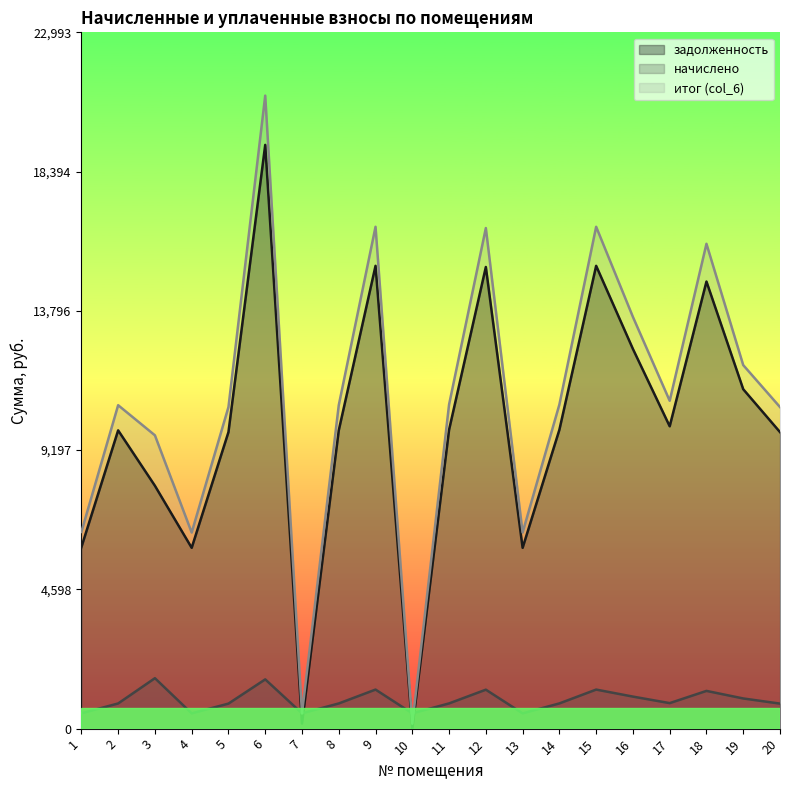

At which category does начислено reach its first local peak?

3